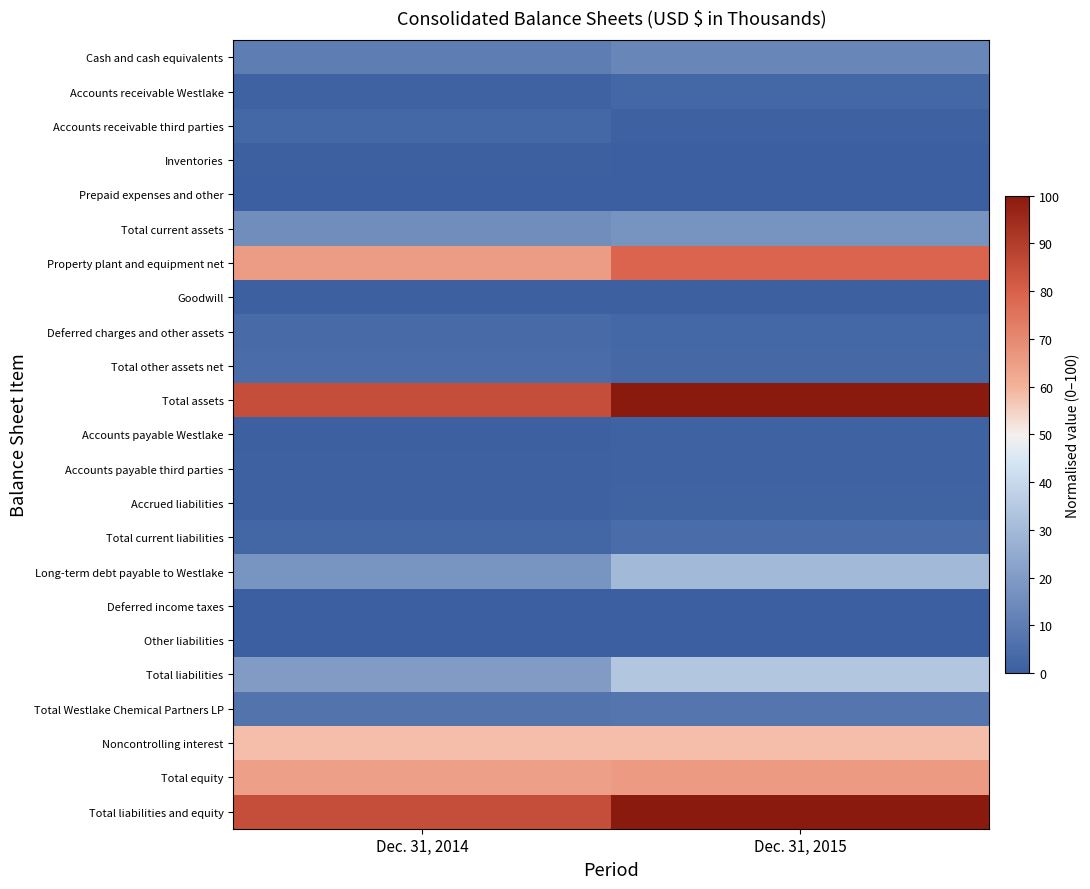

Reading right to left, what are all the values shown in this chart?

Cash and cash equivalents: Dec. 31, 2015=13.1	Dec. 31, 2014=10.4
Accounts receivable Westlake: Dec. 31, 2015=3.1	Dec. 31, 2014=1.4
Accounts receivable third parties: Dec. 31, 2015=0.9	Dec. 31, 2014=2.9
Inventories: Dec. 31, 2015=0.3	Dec. 31, 2014=0.5
Prepaid expenses and other: Dec. 31, 2015=0.0	Dec. 31, 2014=0.0
Total current assets: Dec. 31, 2015=17.5	Dec. 31, 2014=15.2
Property plant and equipment net: Dec. 31, 2015=79.1	Dec. 31, 2014=65.3
Goodwill: Dec. 31, 2015=0.5	Dec. 31, 2014=0.5
Deferred charges and other assets: Dec. 31, 2015=3.0	Dec. 31, 2014=4.0
Total other assets net: Dec. 31, 2015=3.5	Dec. 31, 2014=4.5
Total assets: Dec. 31, 2015=100.0	Dec. 31, 2014=85.0
Accounts payable Westlake: Dec. 31, 2015=1.2	Dec. 31, 2014=0.6
Accounts payable third parties: Dec. 31, 2015=1.5	Dec. 31, 2014=1.0
Accrued liabilities: Dec. 31, 2015=1.8	Dec. 31, 2014=0.9
Total current liabilities: Dec. 31, 2015=4.5	Dec. 31, 2014=2.5
Long-term debt payable to Westlake: Dec. 31, 2015=29.8	Dec. 31, 2014=17.6
Deferred income taxes: Dec. 31, 2015=0.1	Dec. 31, 2014=0.1
Other liabilities: Dec. 31, 2015=0.0	Dec. 31, 2014=0.0
Total liabilities: Dec. 31, 2015=34.3	Dec. 31, 2014=20.3
Total Westlake Chemical Partners LP: Dec. 31, 2015=7.5	Dec. 31, 2014=6.8
Noncontrolling interest: Dec. 31, 2015=58.2	Dec. 31, 2014=57.9
Total equity: Dec. 31, 2015=65.7	Dec. 31, 2014=64.7
Total liabilities and equity: Dec. 31, 2015=100.0	Dec. 31, 2014=85.0